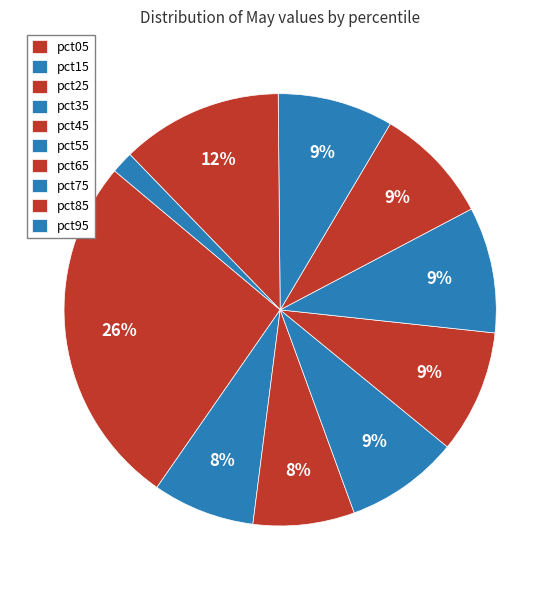

The pct45 slice represents 1% of the pie. True or false?

False